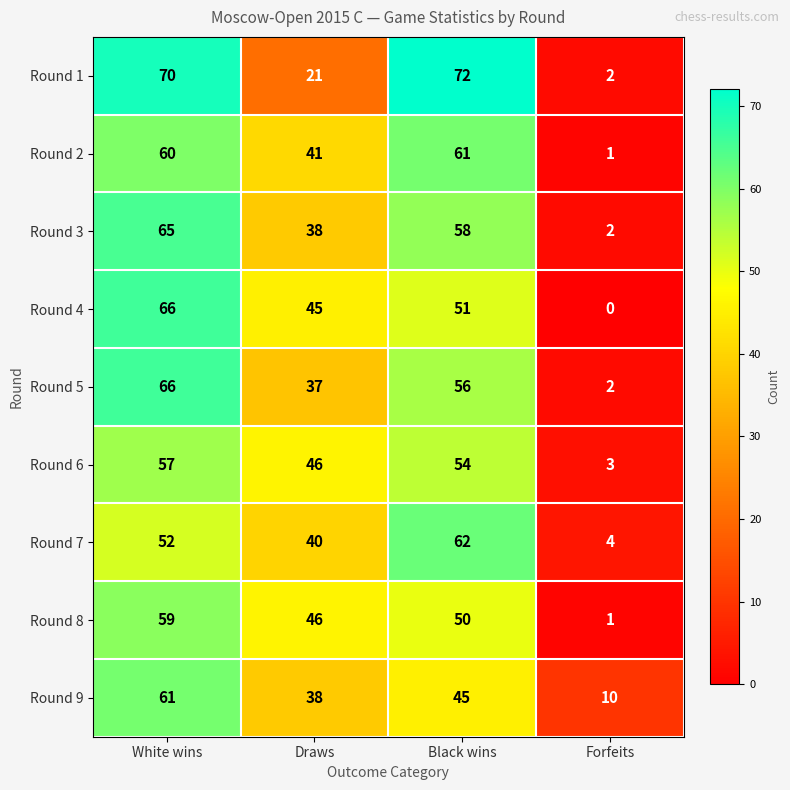

What is the difference between the highest and lowest values at White wins?

18